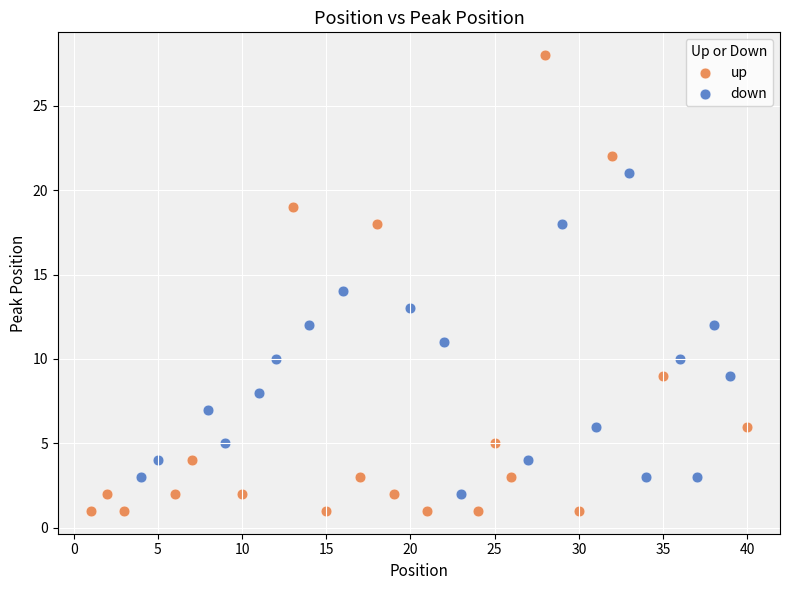

Which series reaches the maximum Y coordinate?

up